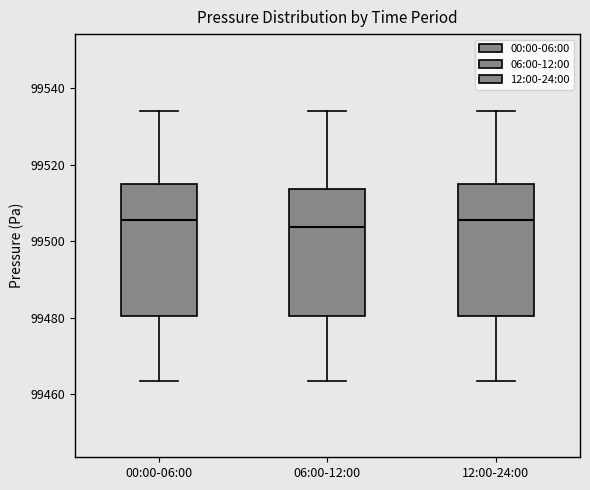

Reading left to right, transcribe this box plot: for each box, give where its median line is, the range the box spans, and where its two whiskers end, as read against the y-axis. The values are not printed on the chart, so give them approximately, as read against the axis.

00:00-06:00: median 99506, box 99480 to 99514, whiskers 99464 to 99534
06:00-12:00: median 99504, box 99480 to 99514, whiskers 99464 to 99534
12:00-24:00: median 99506, box 99480 to 99514, whiskers 99464 to 99534